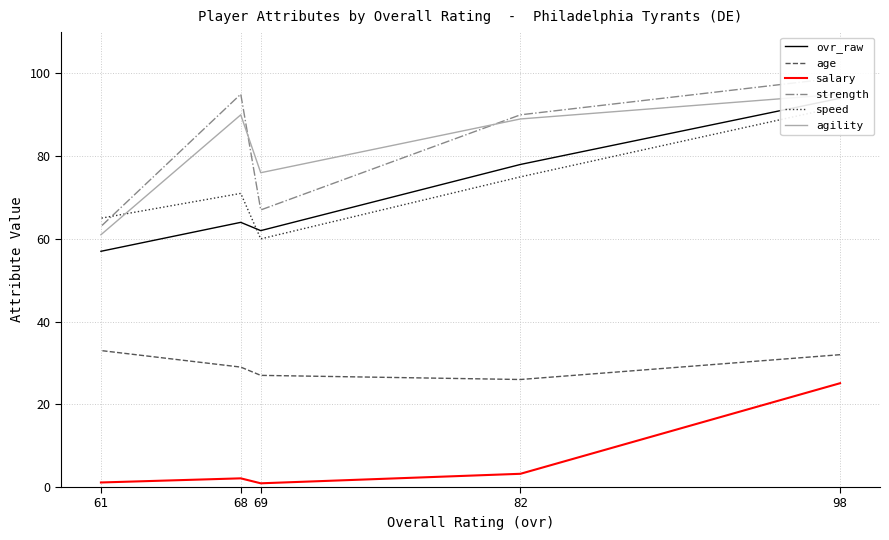

Reading left to right, what are all the values shown in this chart?

ovr_raw: 98=94.0	82=78.0	69=62.0	68=64.0	61=57.0
age: 98=32.0	82=26.0	69=27.0	68=29.0	61=33.0
salary: 98=25.1	82=3.2	69=0.9	68=2.1	61=1.1
strength: 98=99.0	82=90.0	69=67.0	68=95.0	61=63.0
speed: 98=92.0	82=75.0	69=60.0	68=71.0	61=65.0
agility: 98=95.0	82=89.0	69=76.0	68=90.0	61=61.0